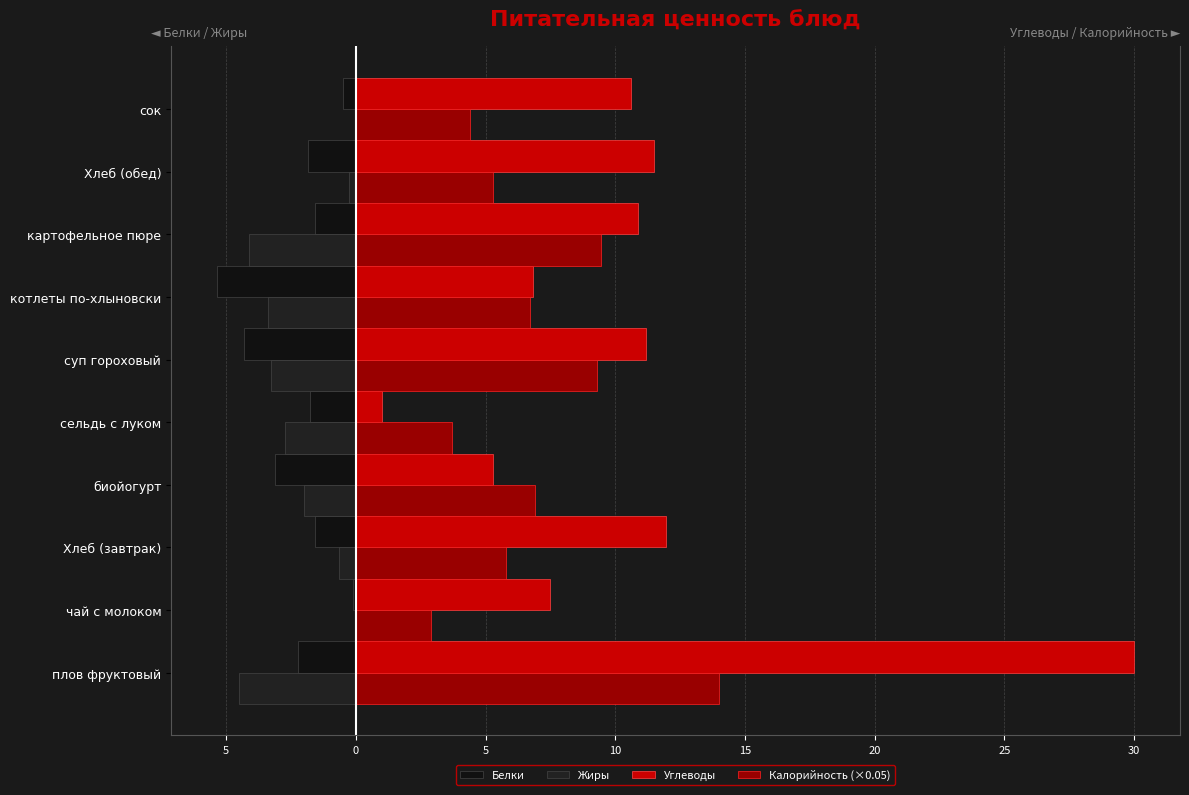

Count the number of data series in this chart.

4